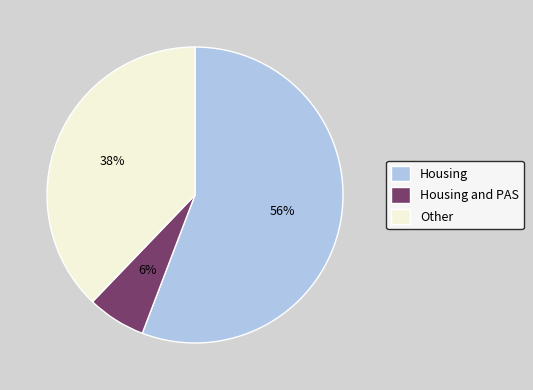

How many slices are in this pie chart?

3